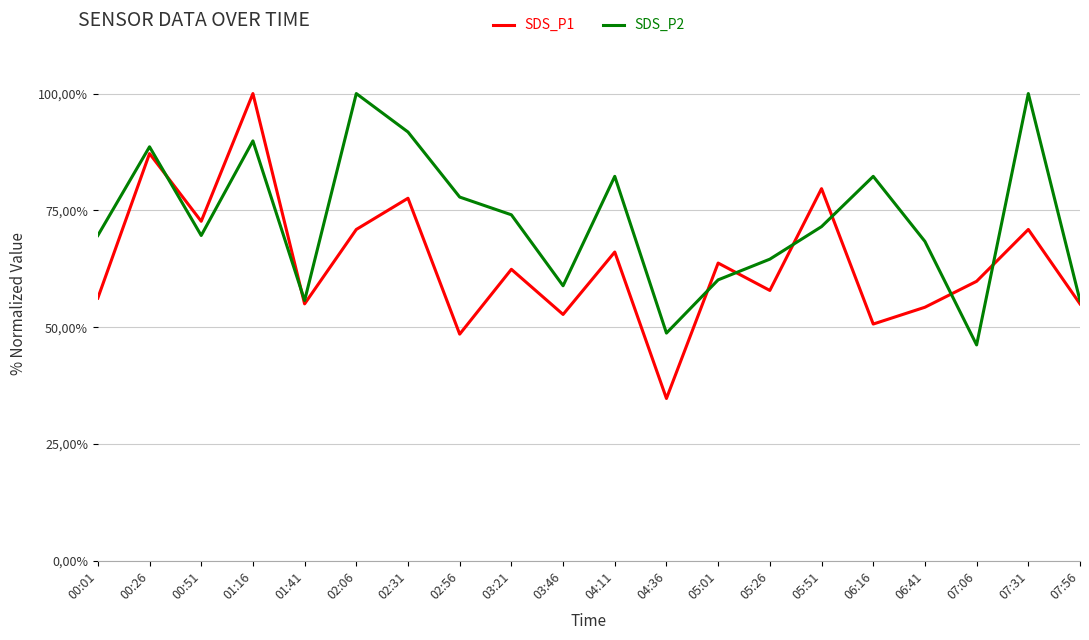

Between 02:31 and 04:11, which is larger?

02:31